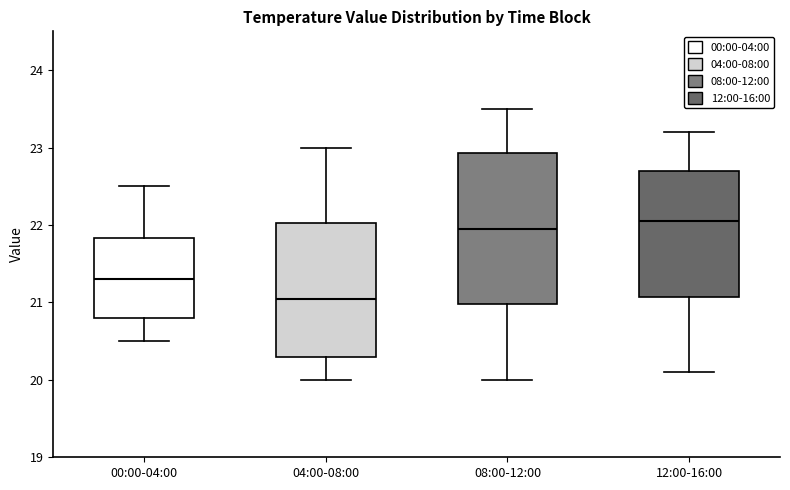

Comparing the boxes themselves (not the whiskers), which one is the tallest?

08:00-12:00